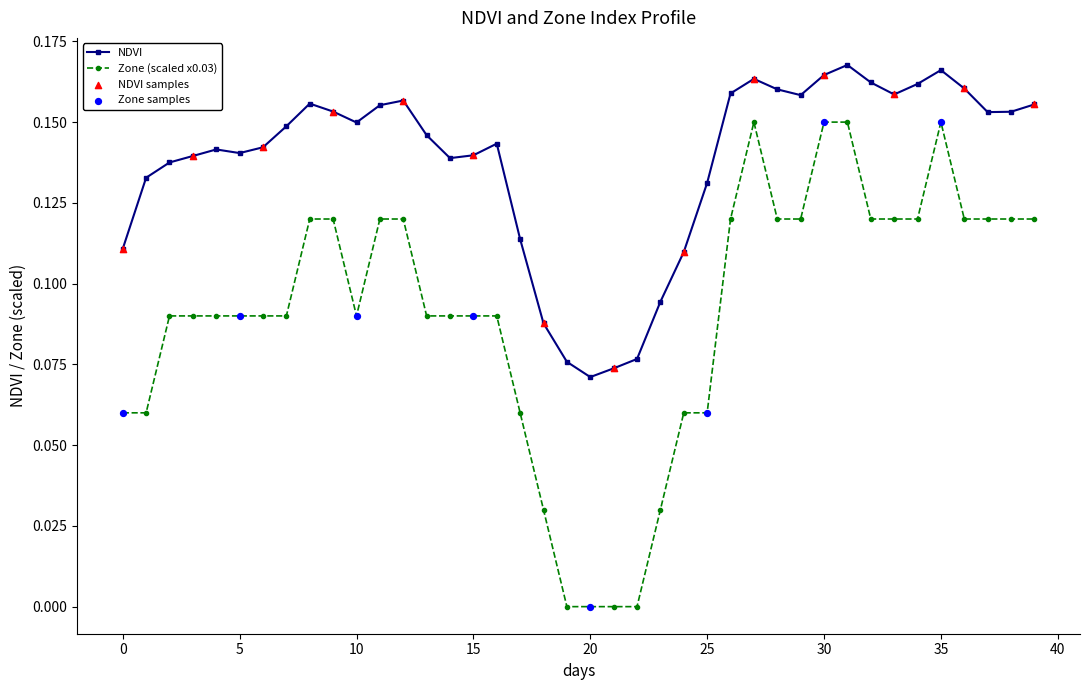

Which series has the largest total across all categories?

NDVI